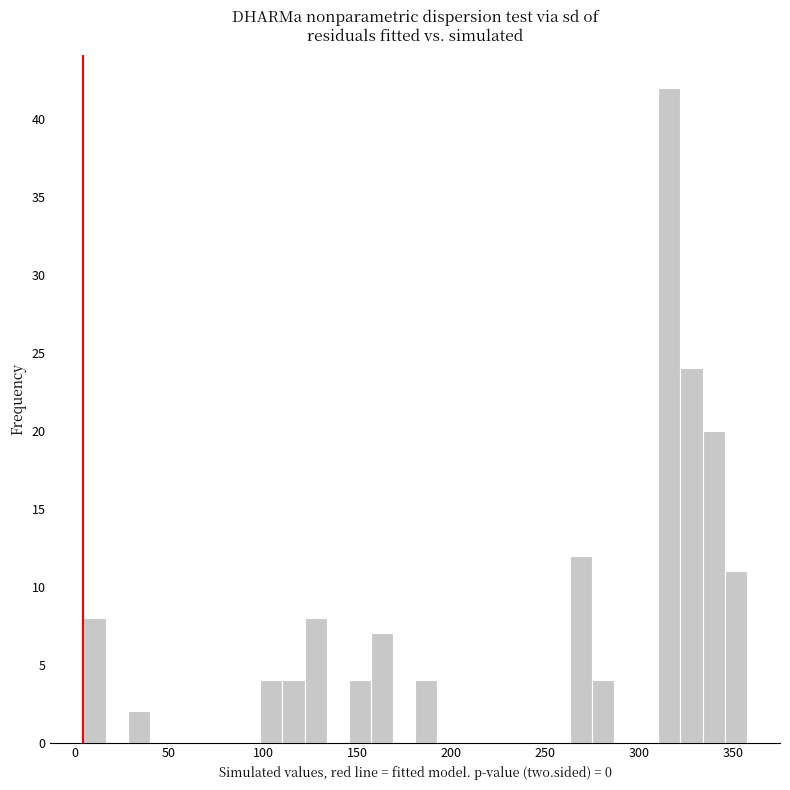

Around what value on the x-axis is the tallest bar? Give the approximate position of its centre, as read against the axis.

315